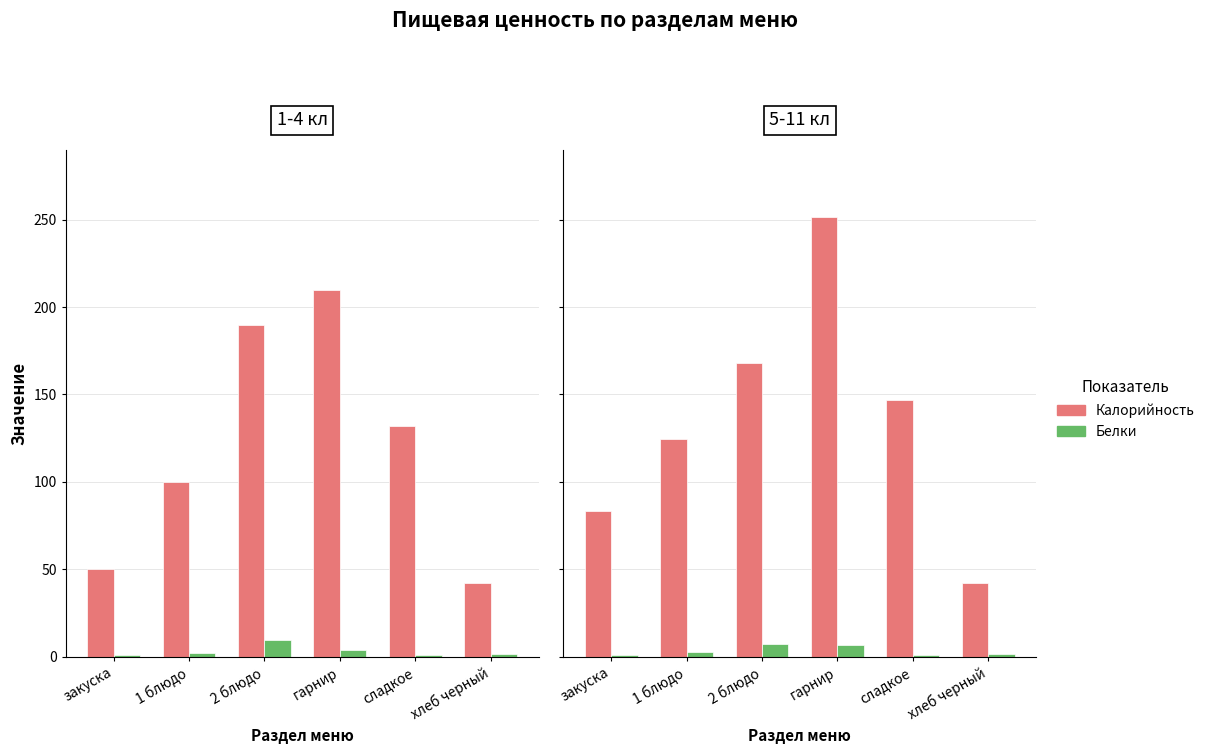

Which series has the largest total across all categories?

Калорийность